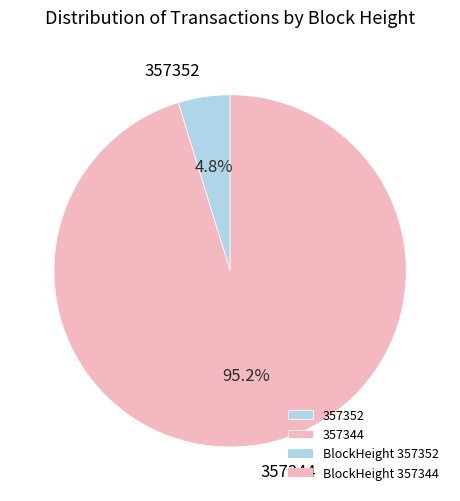

Which category accounts for the majority?

357344